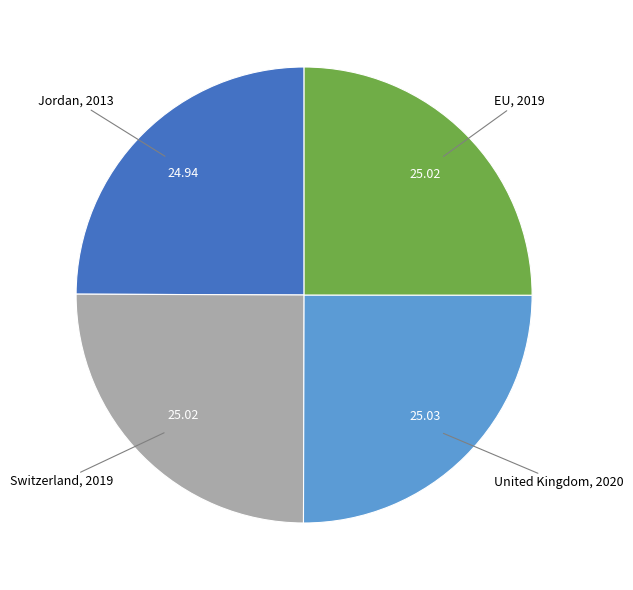

Is it true that Jordan is 25% of the pie?

True